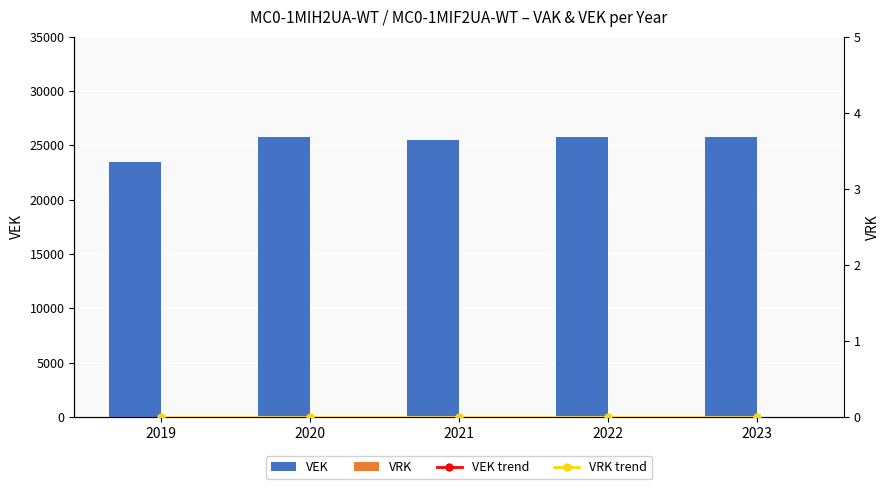

What is the value of the VEK trend bar at the 5th from the left?

25732